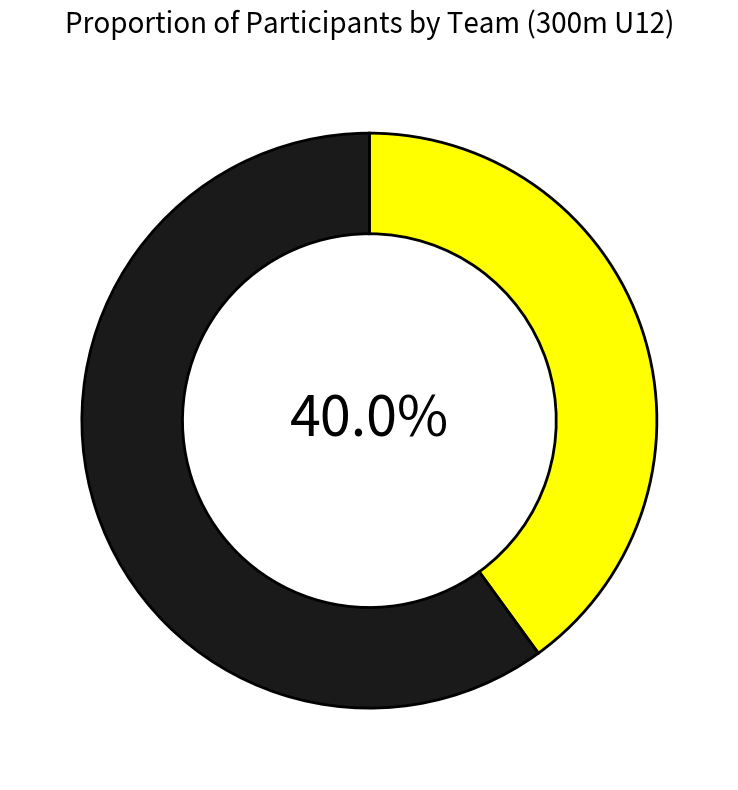

Is there any slice that represents more than half of the pie?

Yes